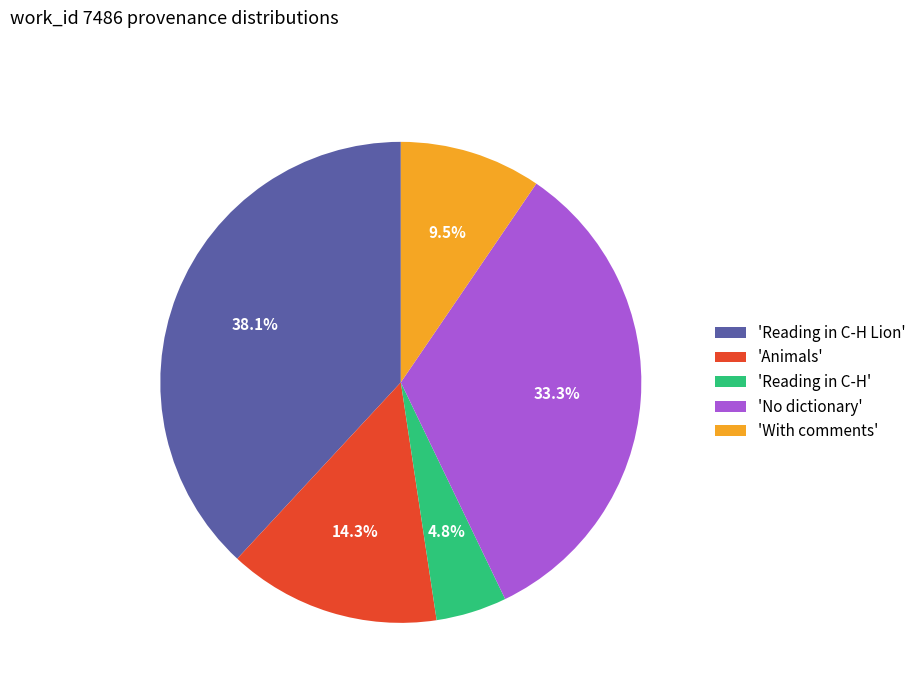

What is the largest slice in the pie chart?

'Reading in C-H Lion'